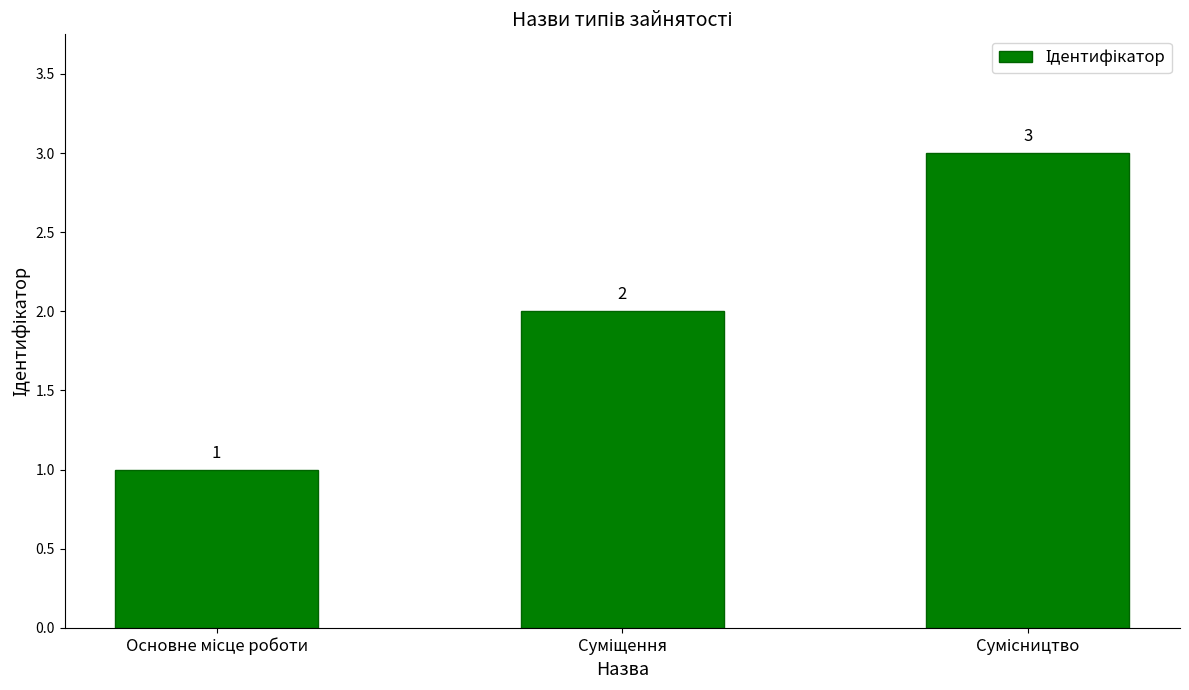

What is the sum of all values?

6